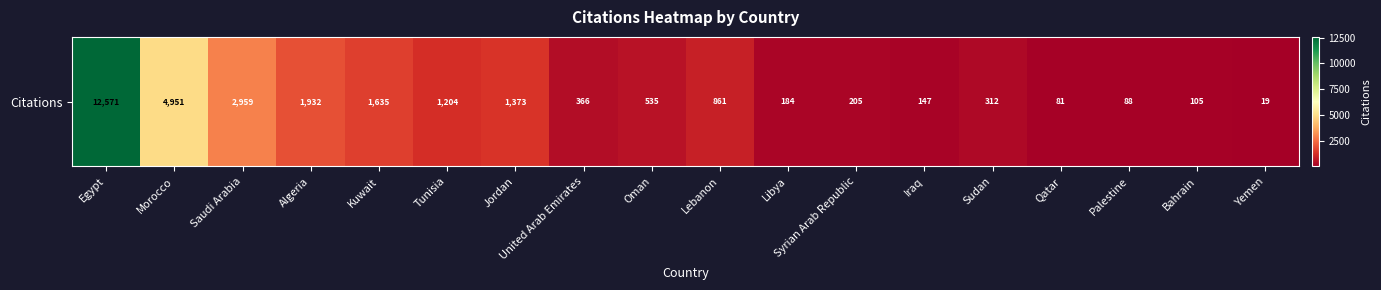

What is the change in value from Saudi Arabia to Qatar?

-2878